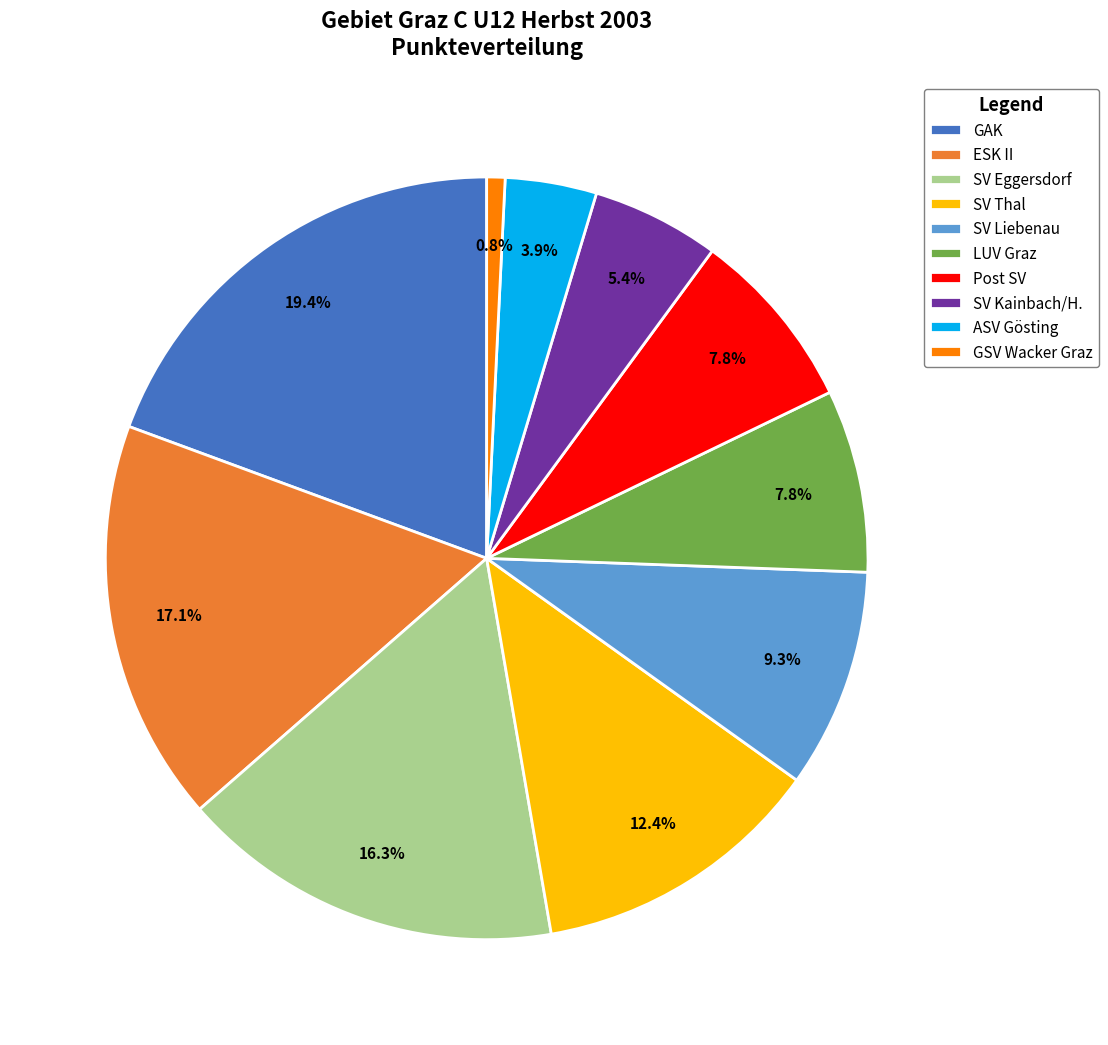

True or false: GSV Wacker Graz accounts for 11% of the total.

False